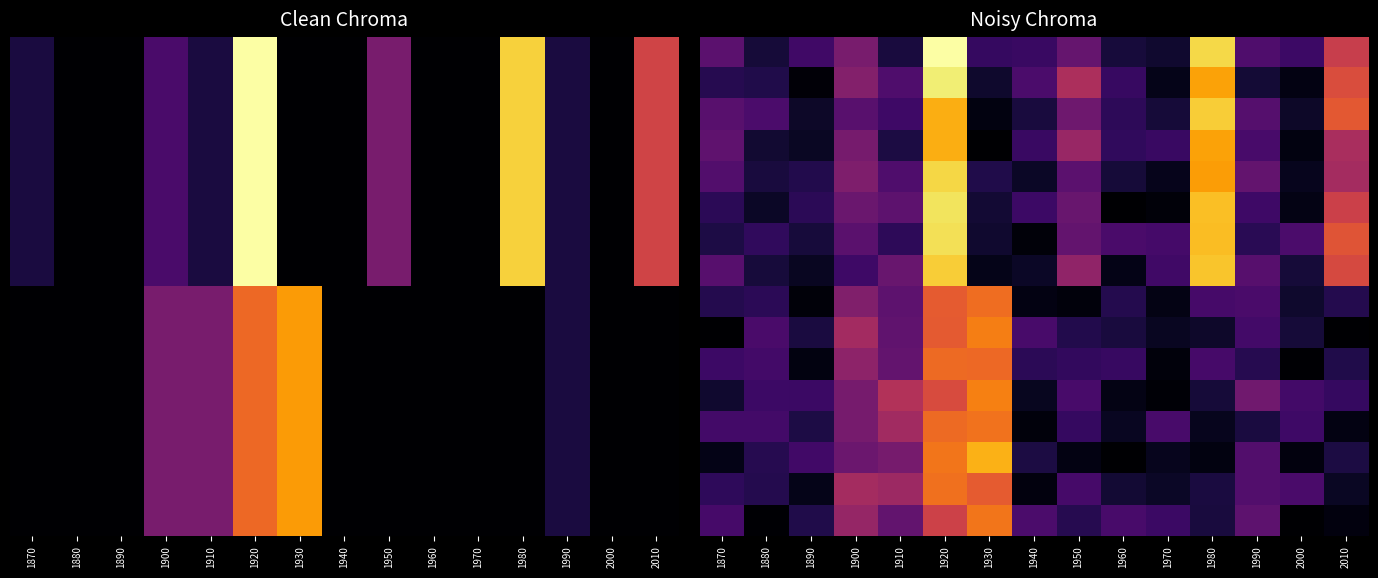

At how many categories does at least one series exceed 7?

4